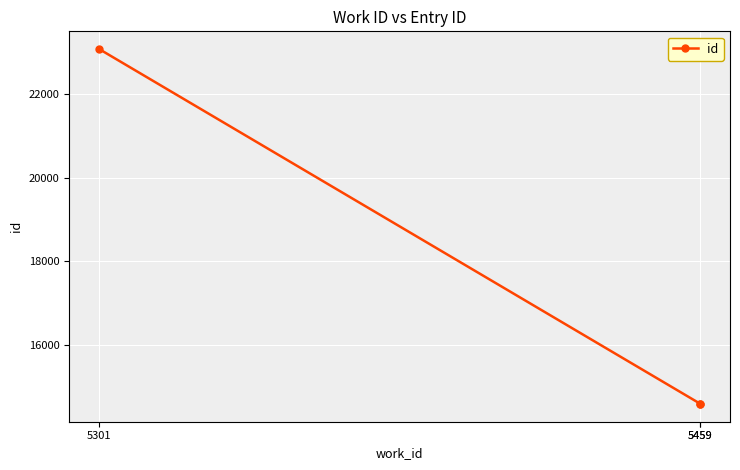

Is this an area chart (filled region under the line)?

No